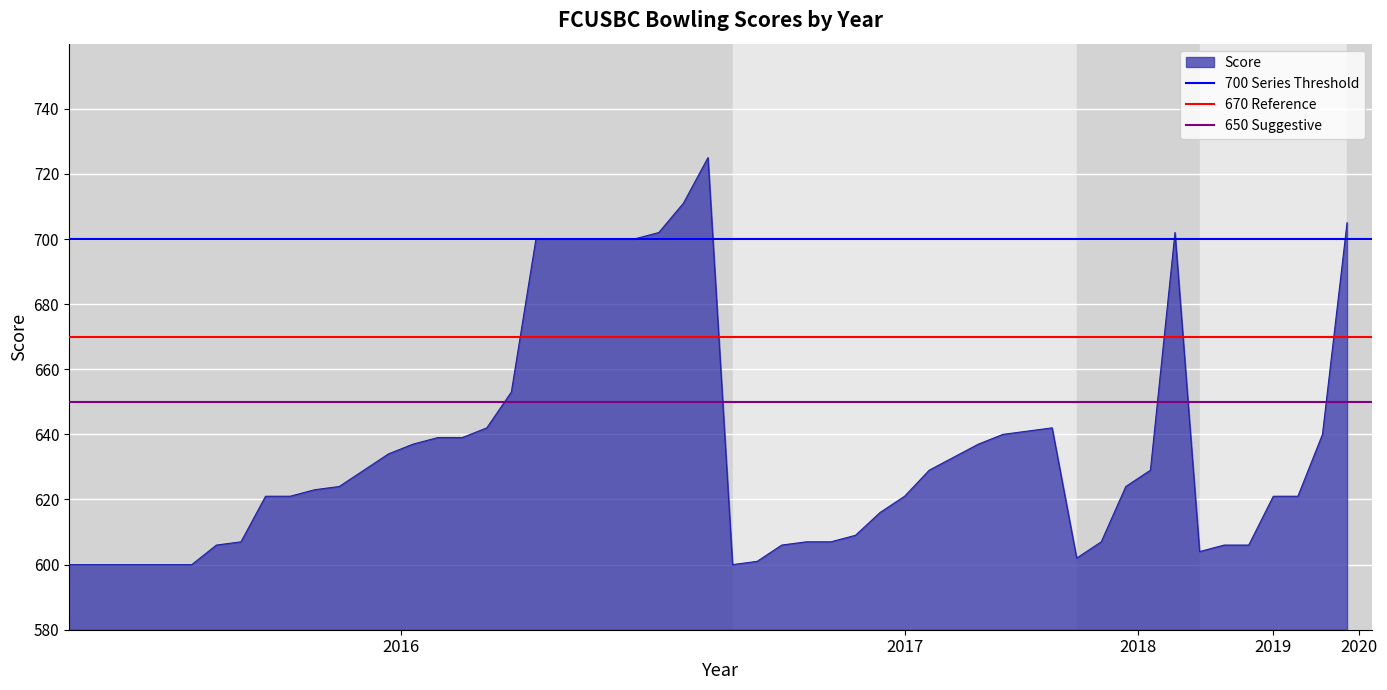

What is the average value of the 650 Suggestive series?

650